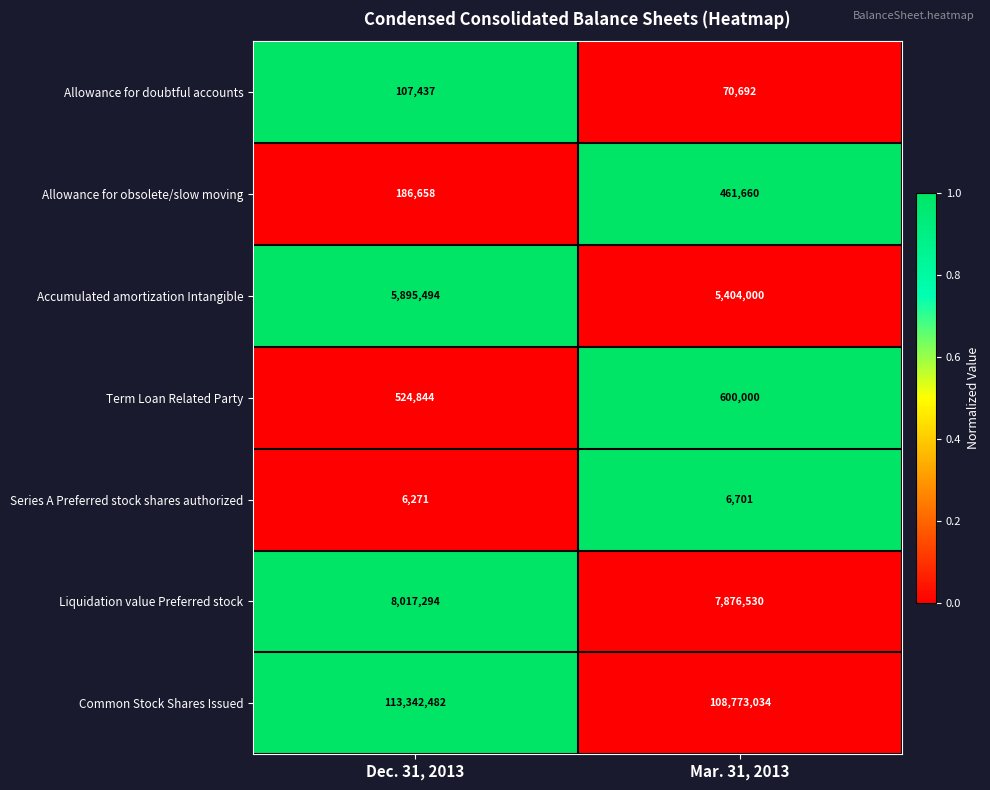

What is the approximate value of Accumulated amortization Intangible at Mar. 31, 2013, to the nearest 50?

5404000